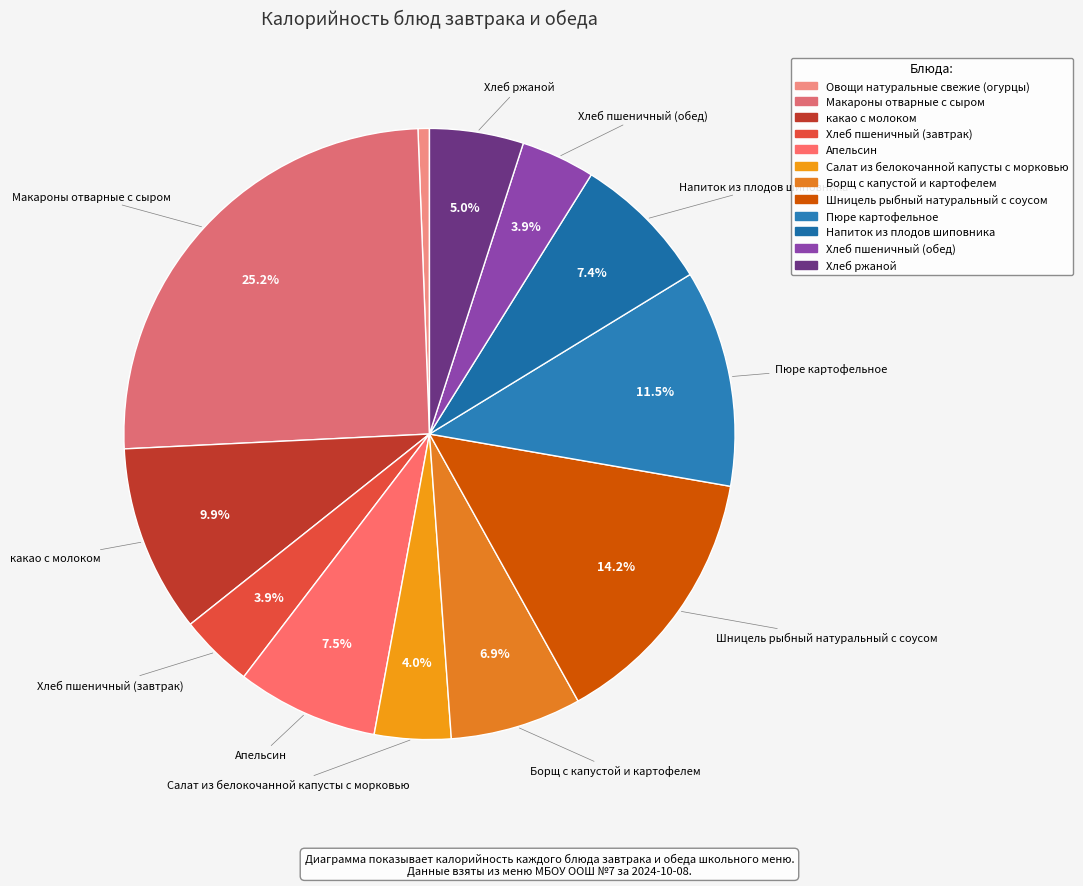

To the nearest percent, what is the combined percentage of Шницель рыбный натуральный с соусом and Хлеб пшеничный (обед)?

18%